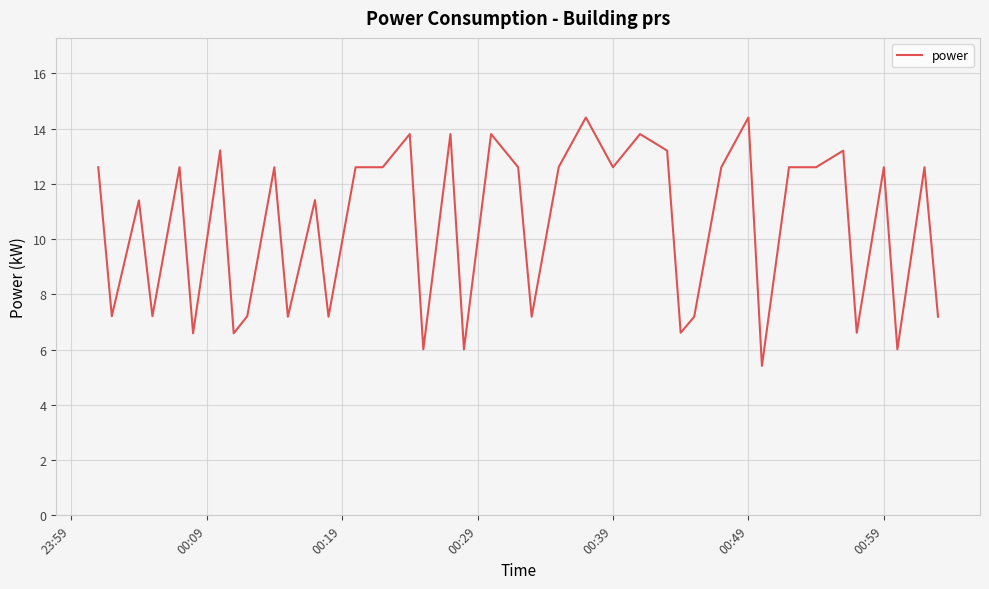

What is the minimum value shown in the chart?

5.4